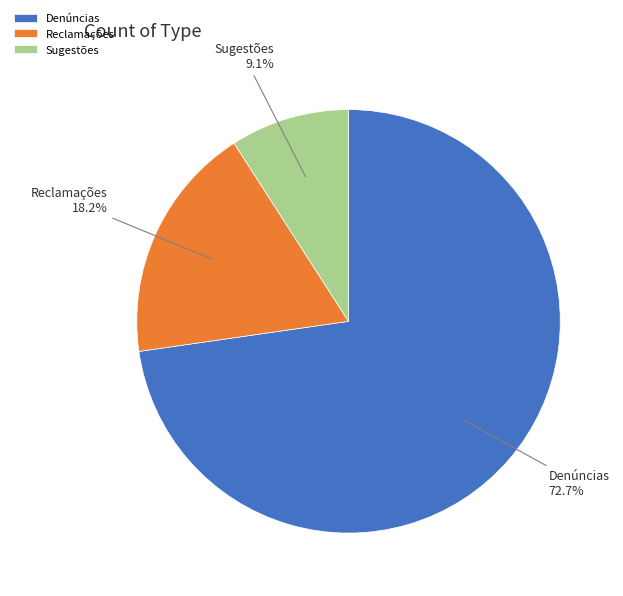

How many slices are in this pie chart?

3